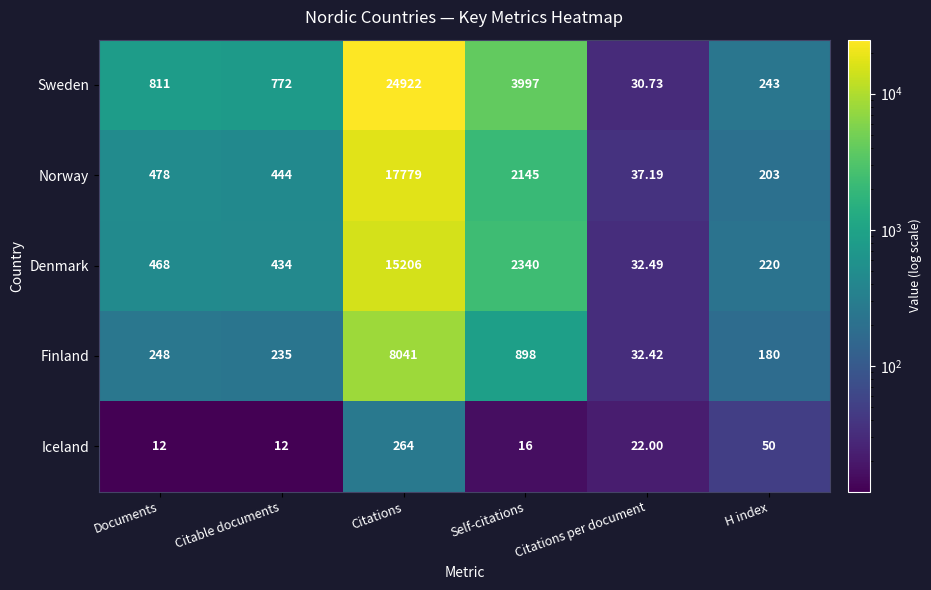

Rank the series by their maximum value, from highest to lowest.

Sweden, Norway, Denmark, Finland, Iceland